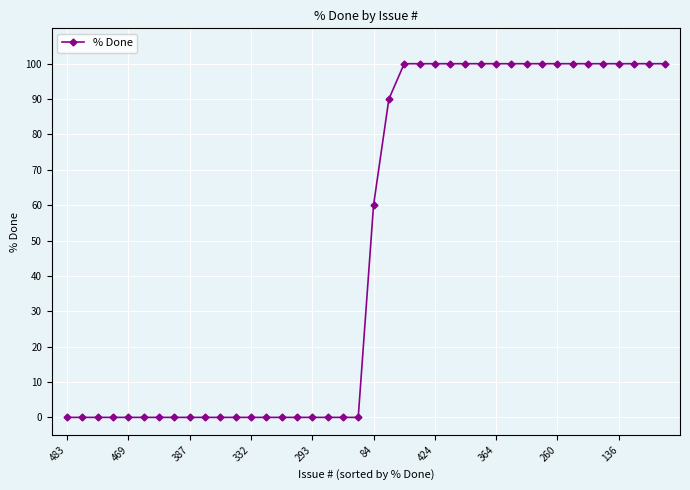

What is the difference between the second highest and minimum values?

100